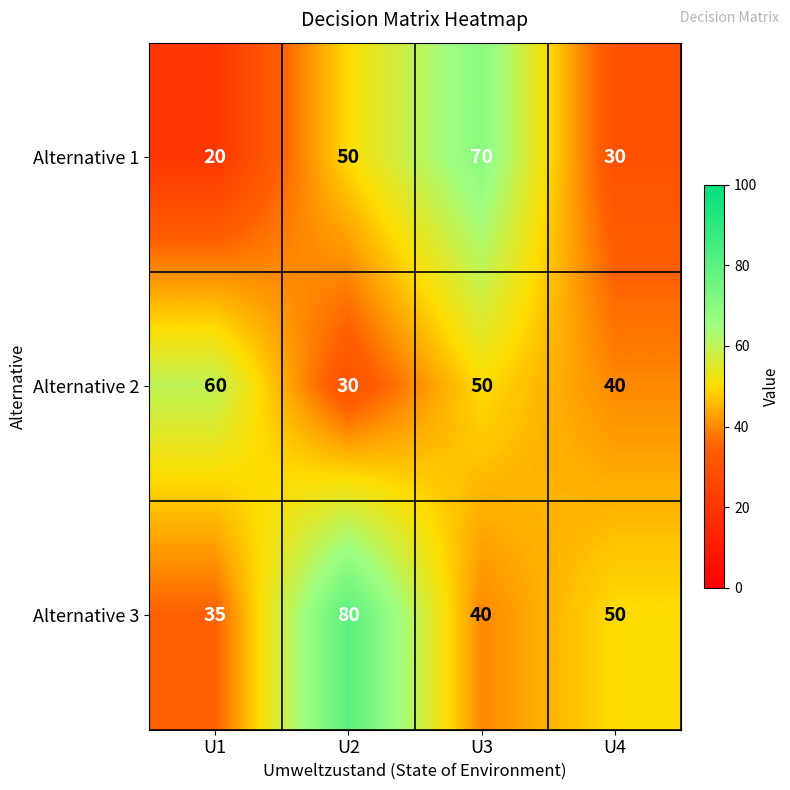

Is it true that Alternative 1 equals 30 at U4?

True